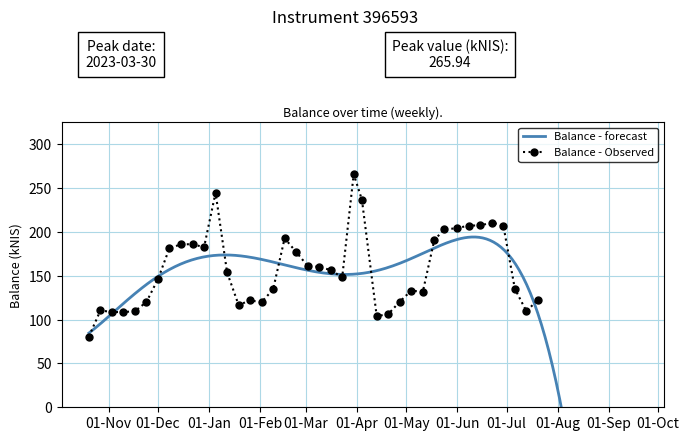

Is it true that the value at 2023-04-20 is 106.3?

True